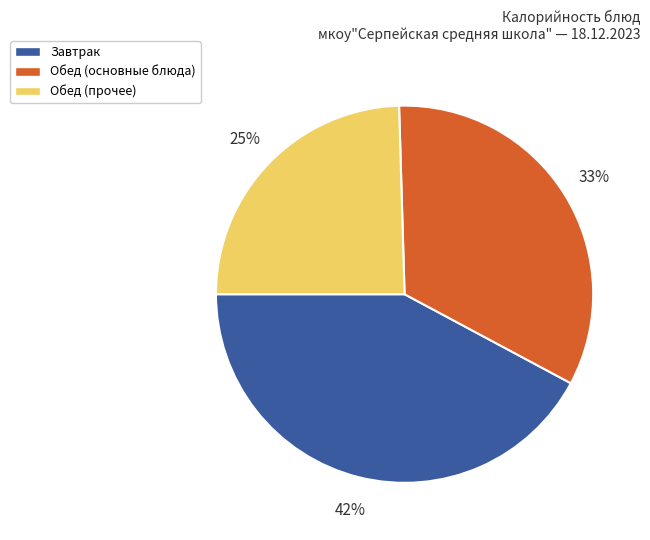

Count the number of slices in the pie.

3